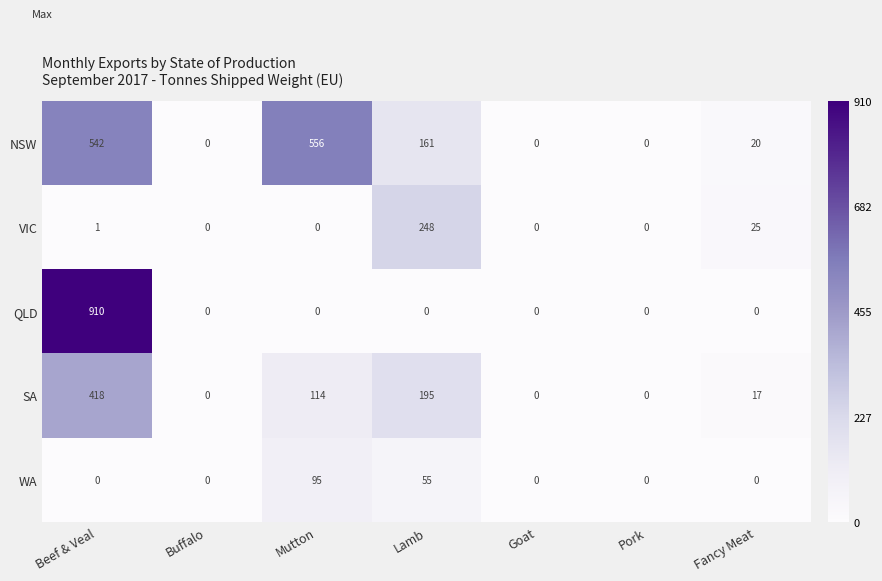

What is the difference between the SA values at Fancy Meat and Buffalo?

17